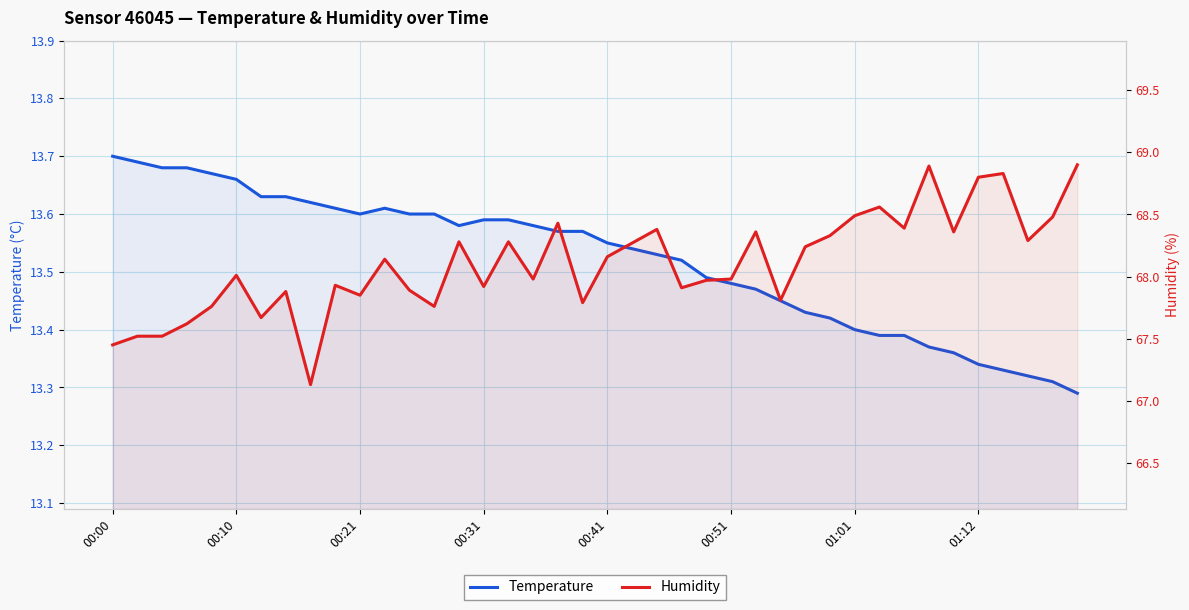

What is the average value of the Humidity series?

68.1